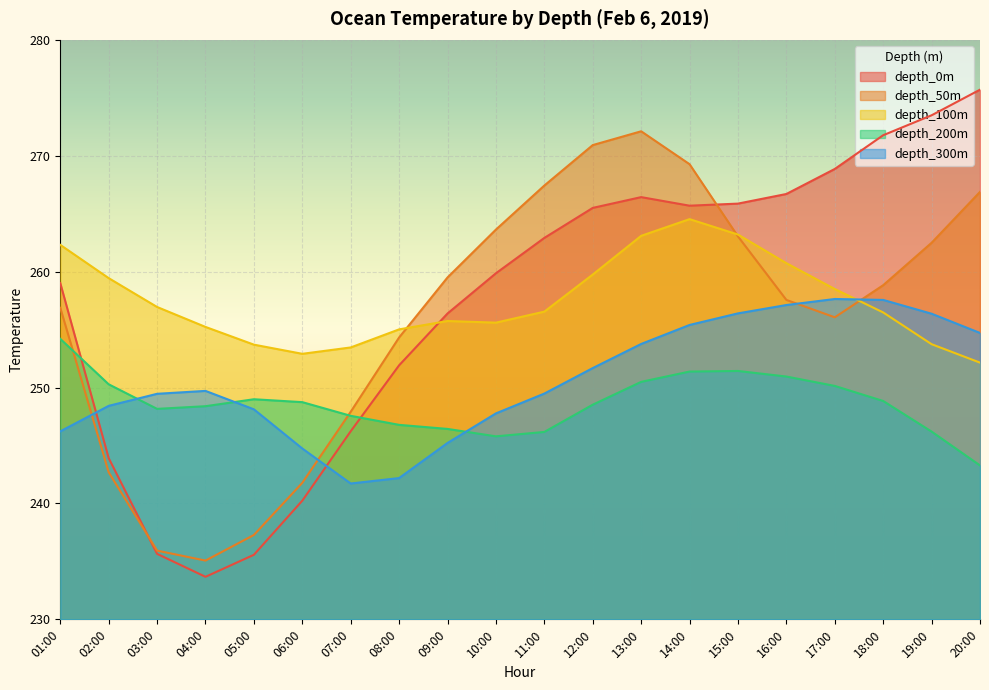

What position from the right is 16:00?

5